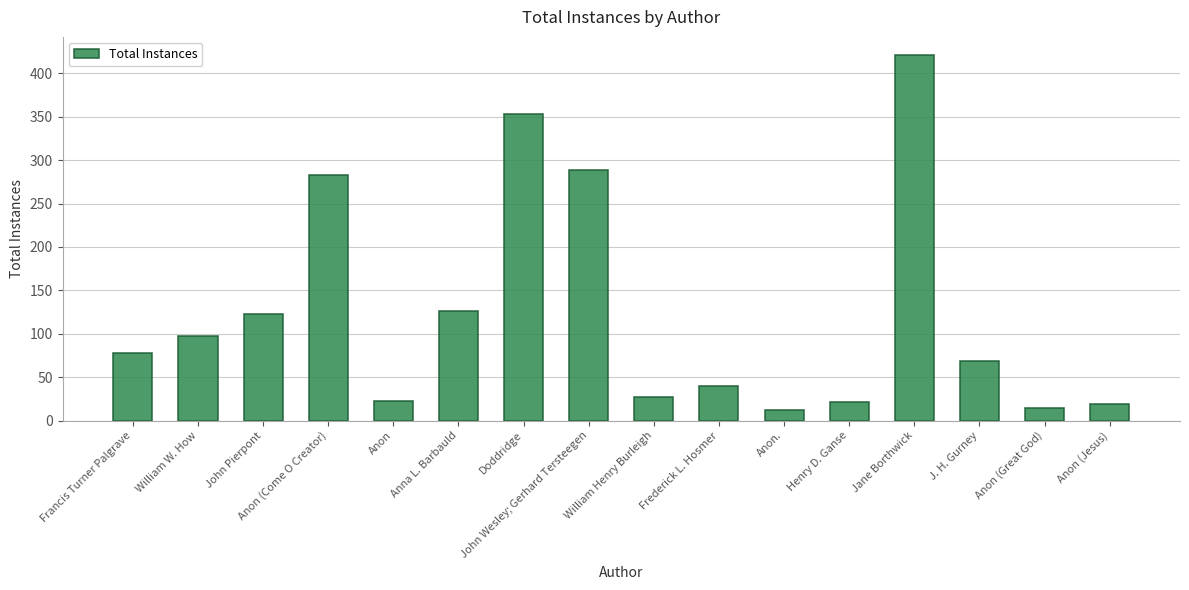

True or false: the data shows 162 at William W. How.

False